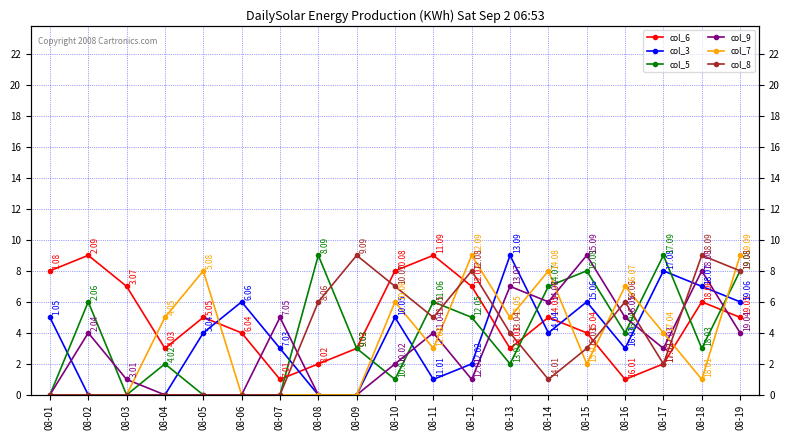

What is the maximum value for col_3?

9